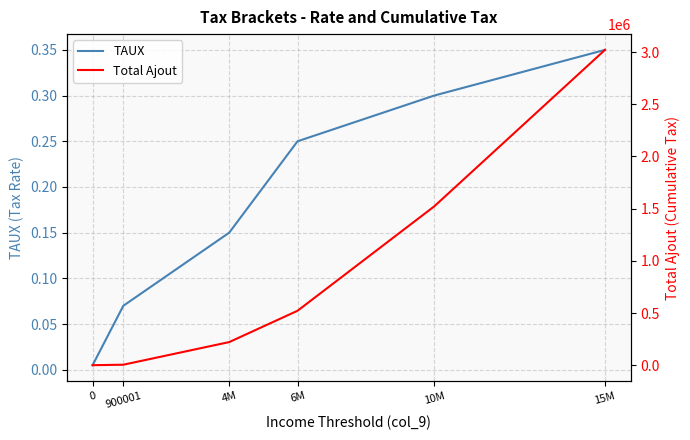

Rank the series by their maximum value, from highest to lowest.

Total Ajout, TAUX